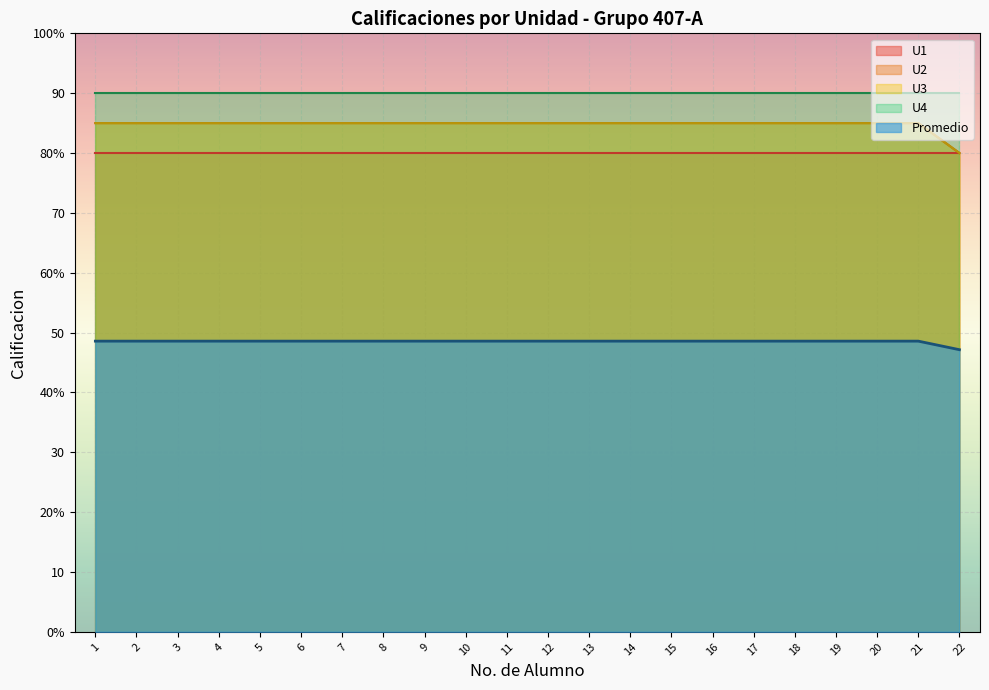

Is it true that the value at 3 is 17.4?

False